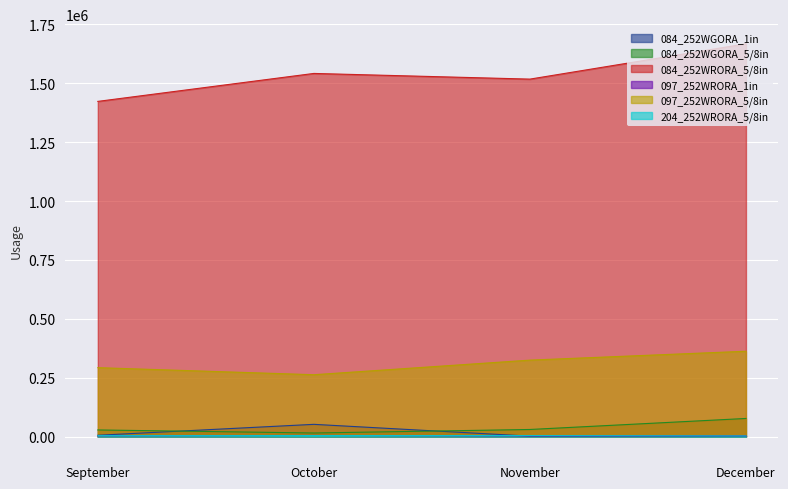

True or false: 084_252WGORA_5/8in and 097_252WRORA_5/8in cross at least once.

False